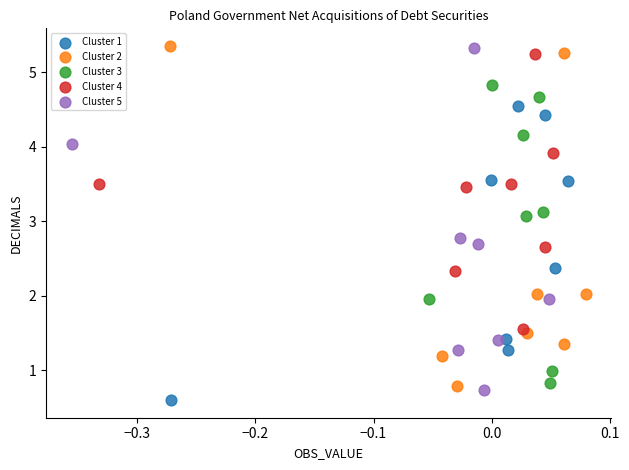

Which series has the widest spread of Y values?

Cluster 5